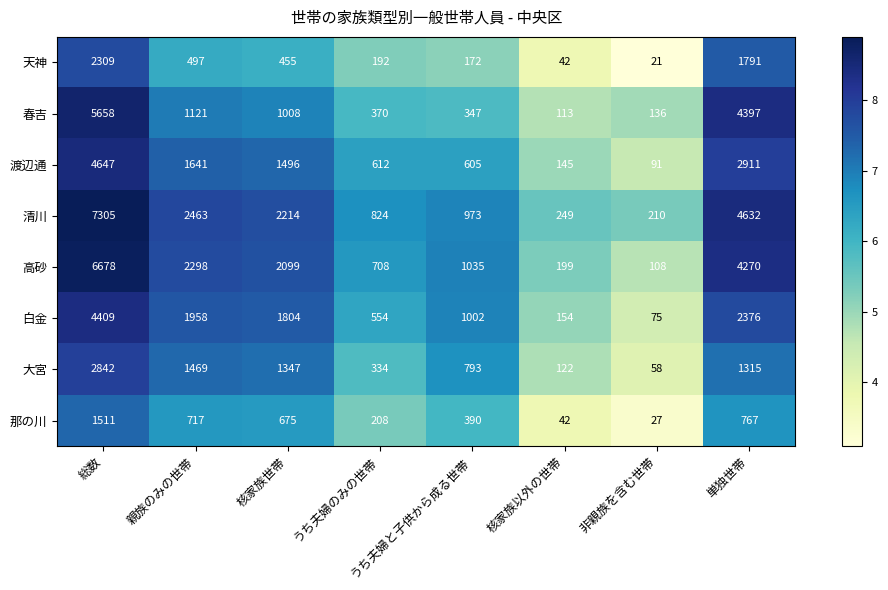

At which category is the sum across all series the highest?

総数